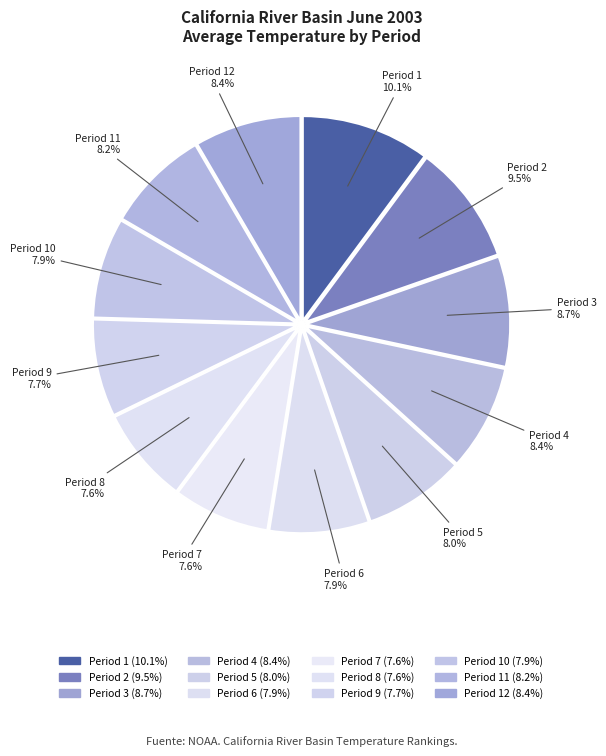

What percentage is the Period 1 slice, to the nearest percent?

10%